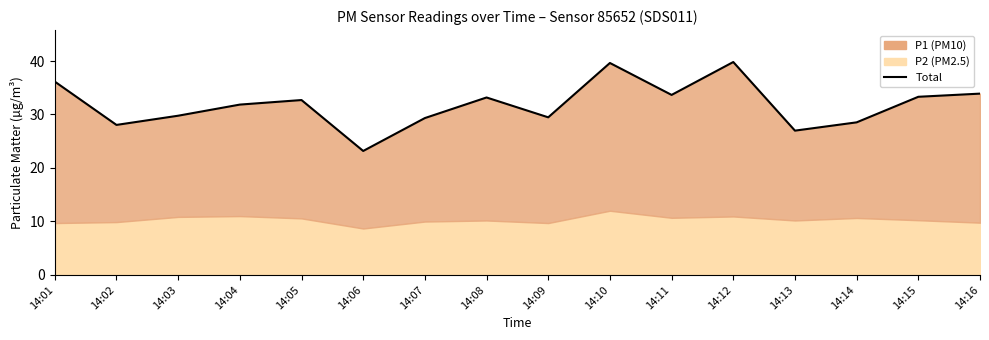

Does the chart display data point markers on the line(s)?

No